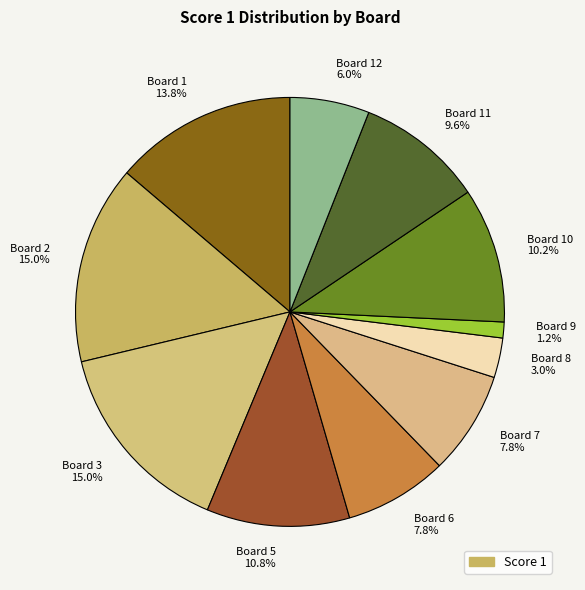

Which category has the smallest portion of the pie?

Board 9 1.2%